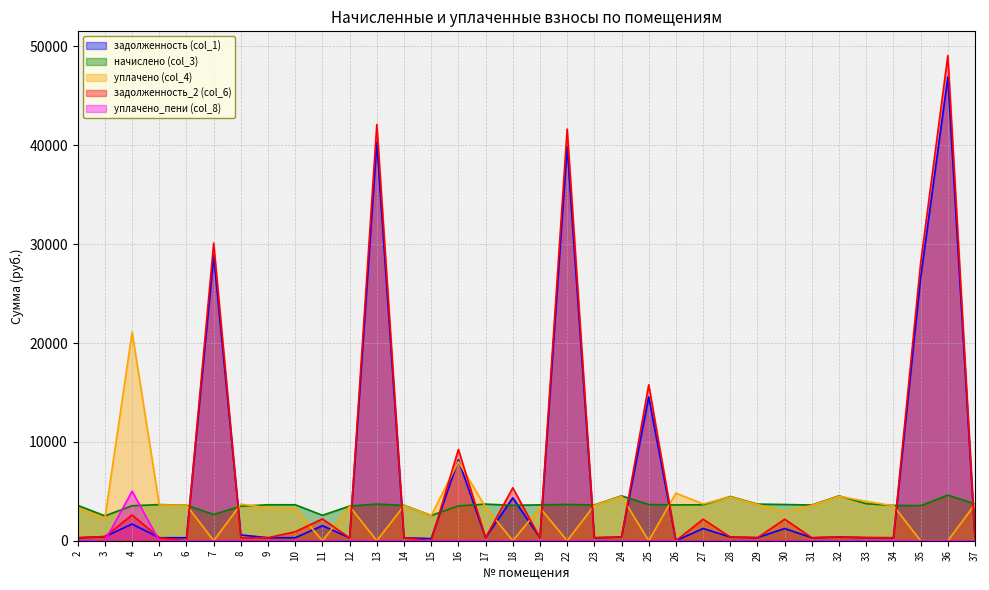

Which series has the largest total across all categories?

задолженность_2 (col_6)